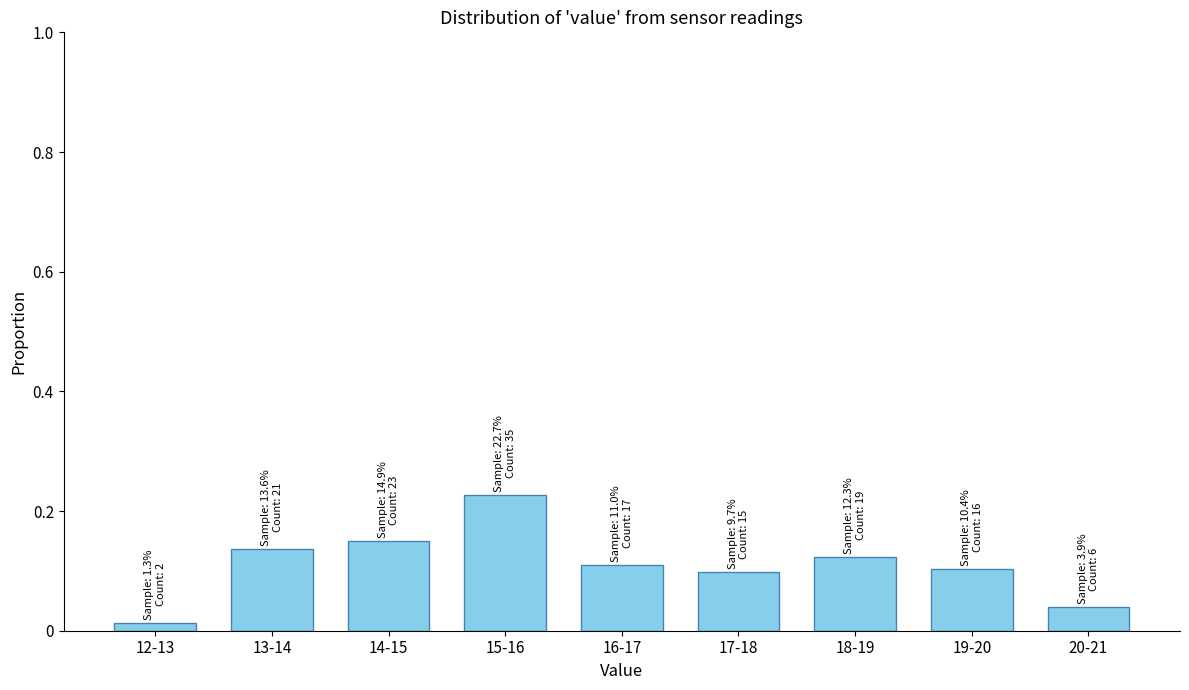

What is the label of the 7th bar from the right?

14-15